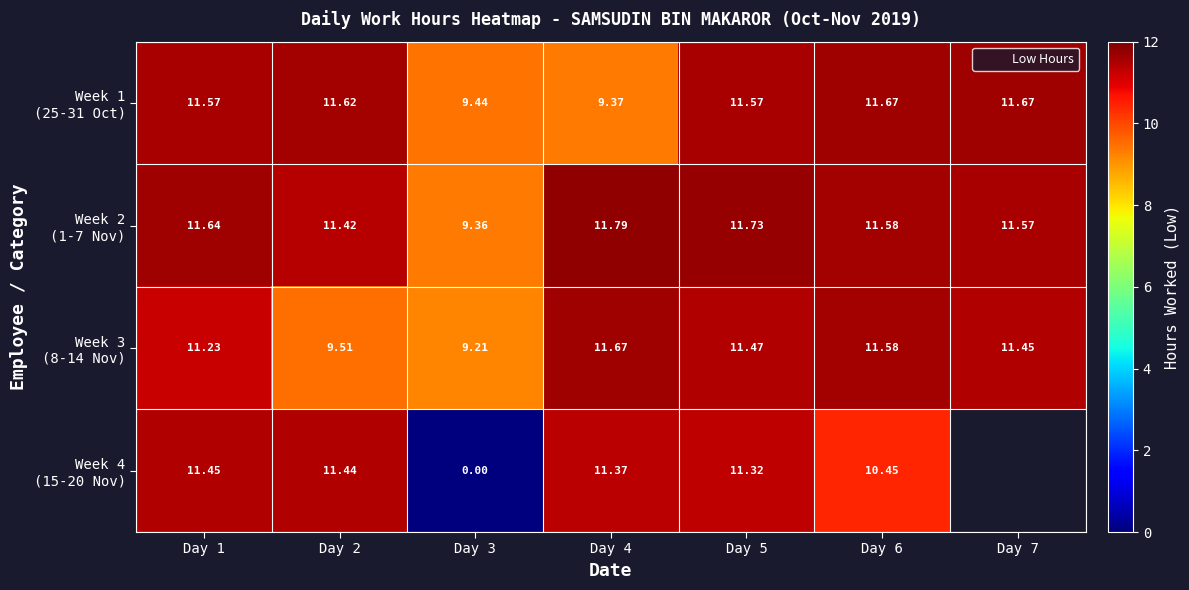

How many data points in Week 4 (15-20 Nov) are above 11?

4